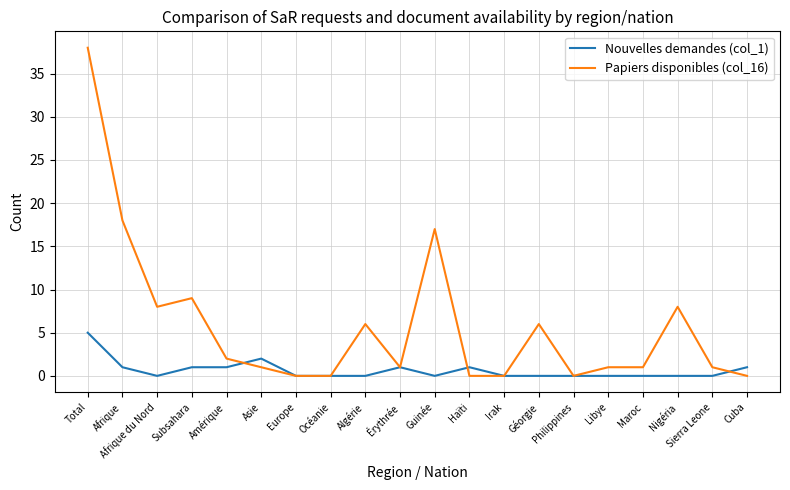

What is the difference between the second highest and minimum values in the Papiers disponibles (col_16) series?

18